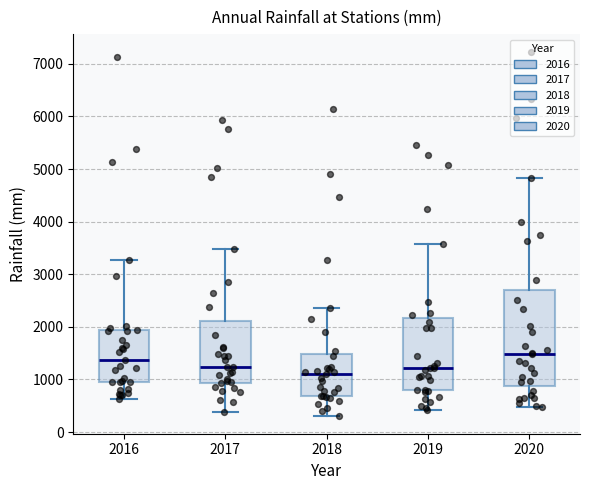

Reading left to right, transcribe this box plot: for each box, give where its median line is, the range the box spans, and where its two whiskers end, as read against the y-axis. The values are not printed on the chart, so give them approximately, as read against the axis.

2016: median 1400, box 900 to 1900, whiskers 600 to 3300
2017: median 1200, box 900 to 2100, whiskers 400 to 3500
2018: median 1100, box 700 to 1500, whiskers 300 to 2400
2019: median 1200, box 800 to 2200, whiskers 400 to 3600
2020: median 1500, box 900 to 2700, whiskers 500 to 4800